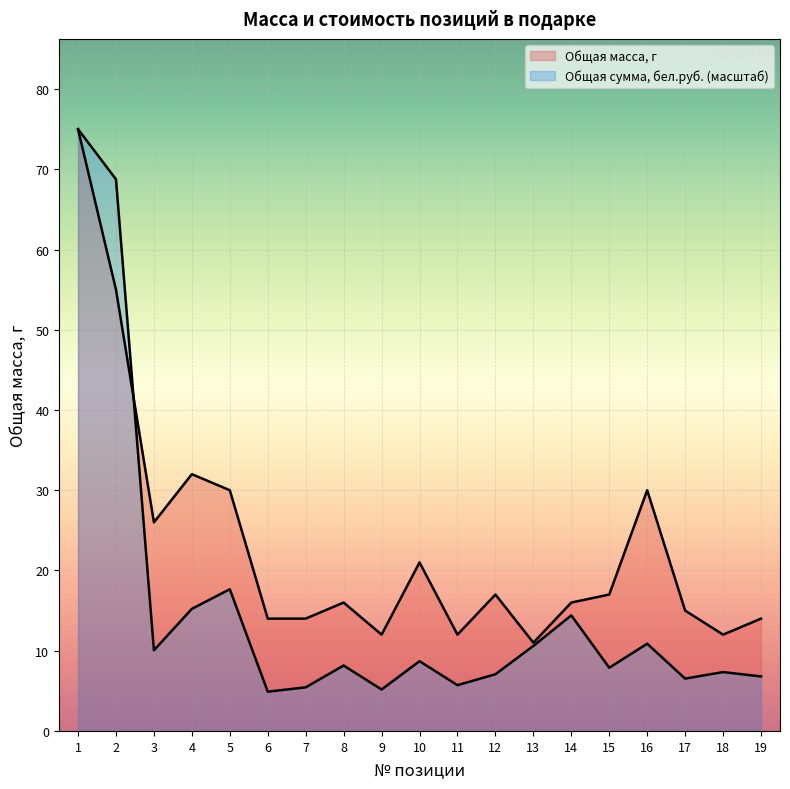

What is the spread (max minus min) of values at 11?

6.3